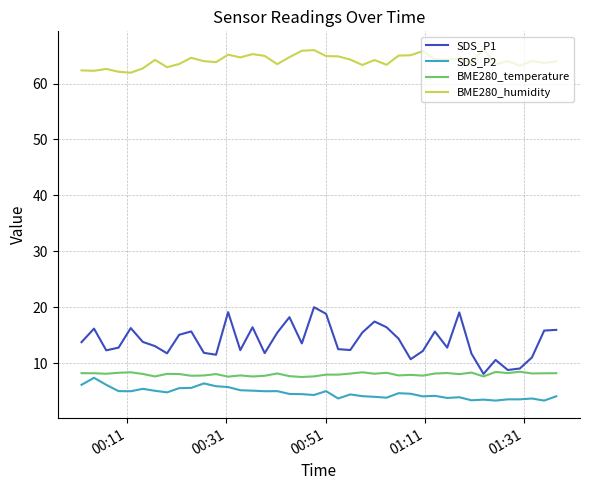

Is this an area chart (filled region under the line)?

No